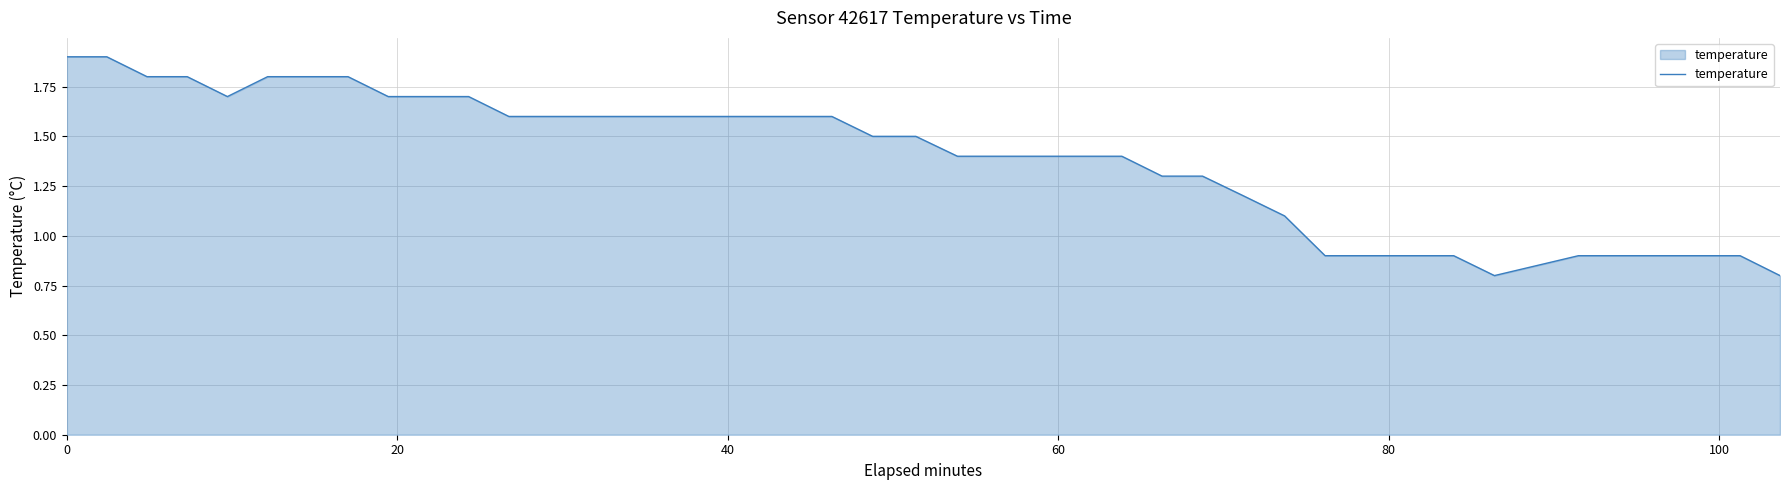

What is the sum of all values?

56.8